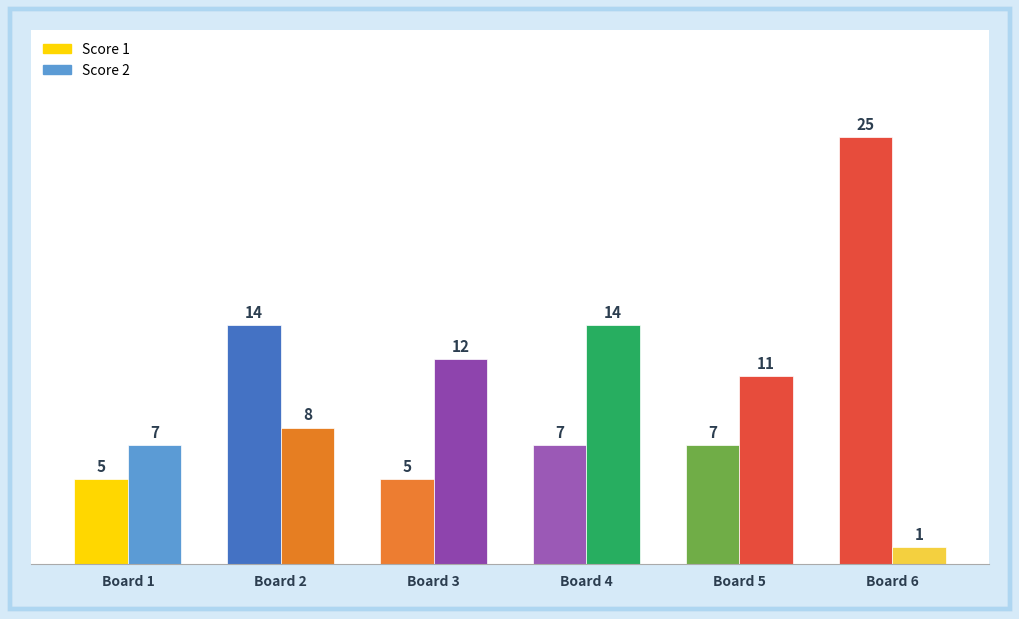

What is the difference between the second highest and second lowest values in the Score 1 series?

9